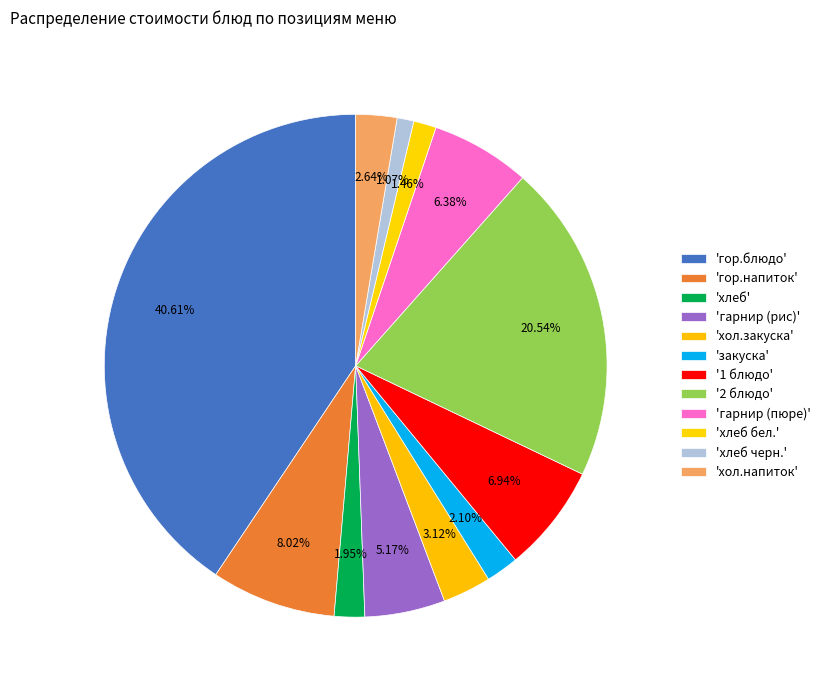

How many segments does this pie chart have?

12